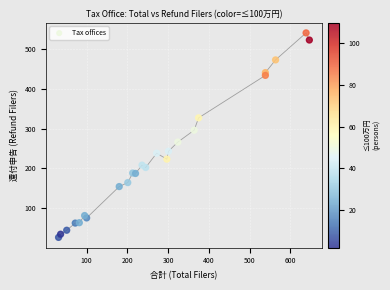

What is the range of Y values (max minus min)?

515